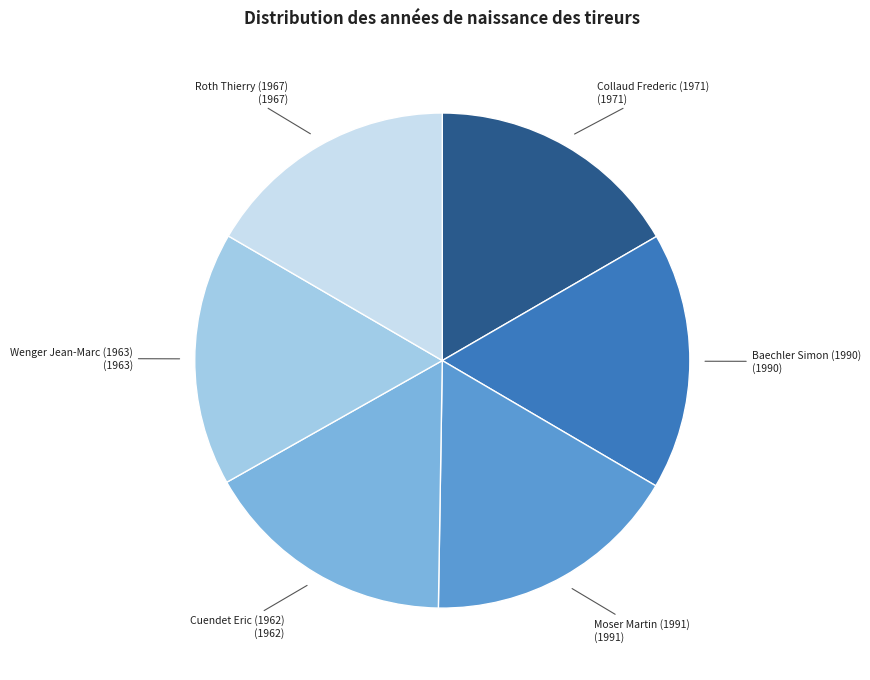

Is there a majority slice in this chart?

No